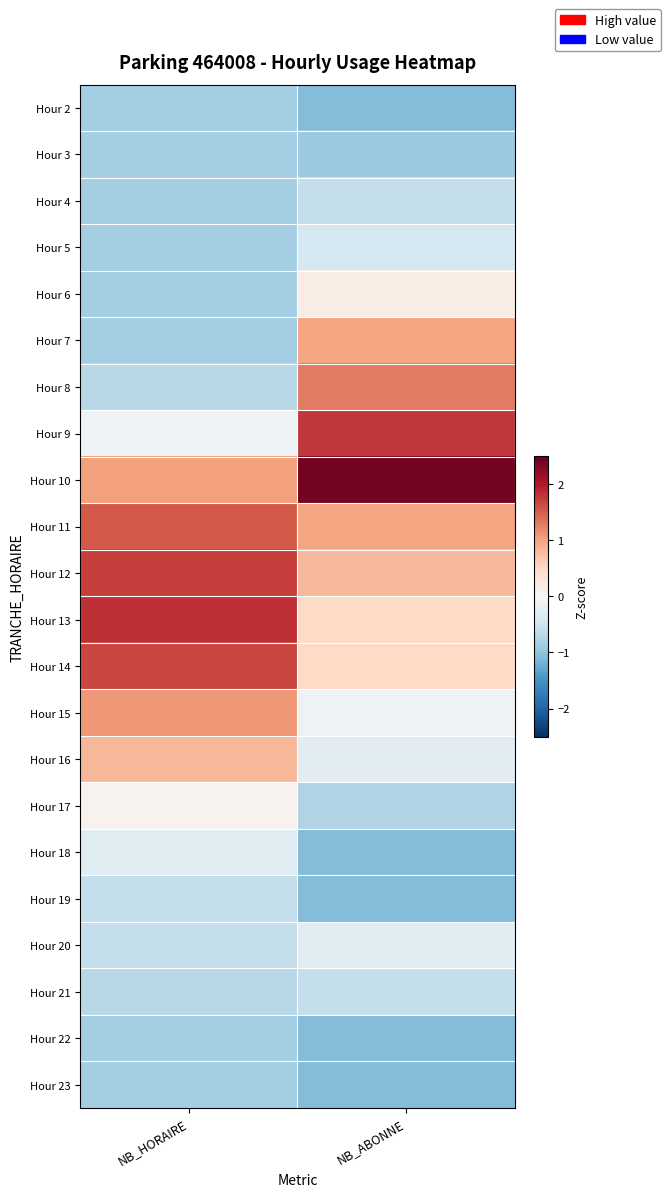

Which label corresponds to the largest value in the chart?

NB_ABONNE